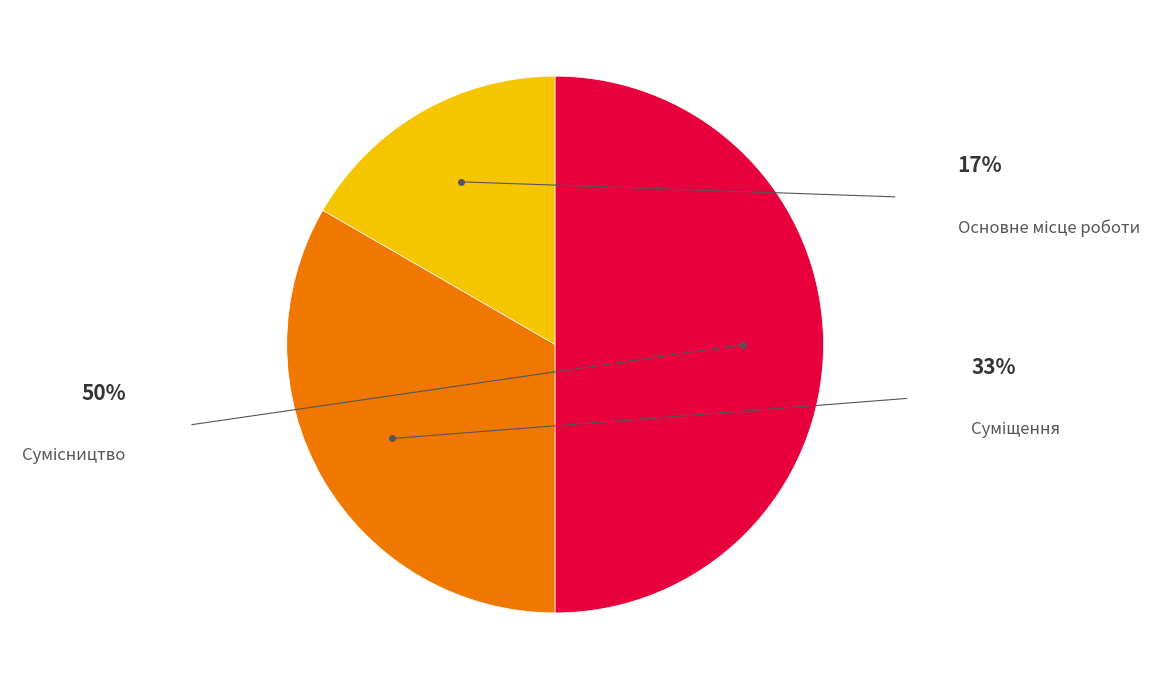

How many slices are in this pie chart?

3